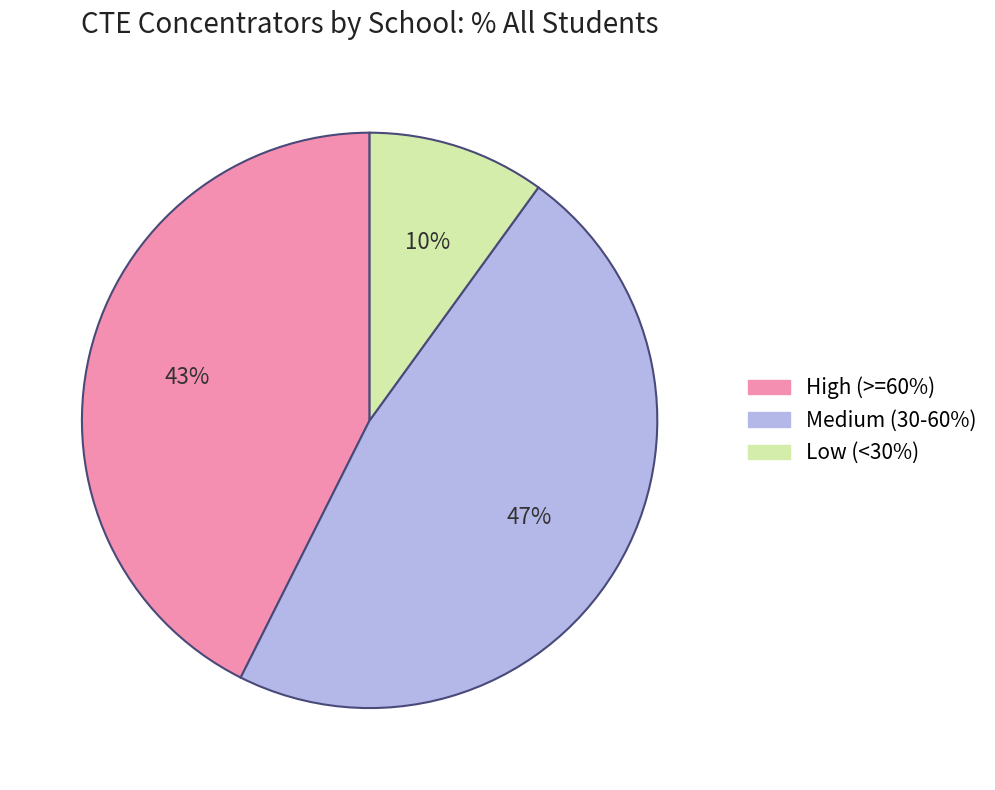

Is there any slice that represents more than half of the pie?

No